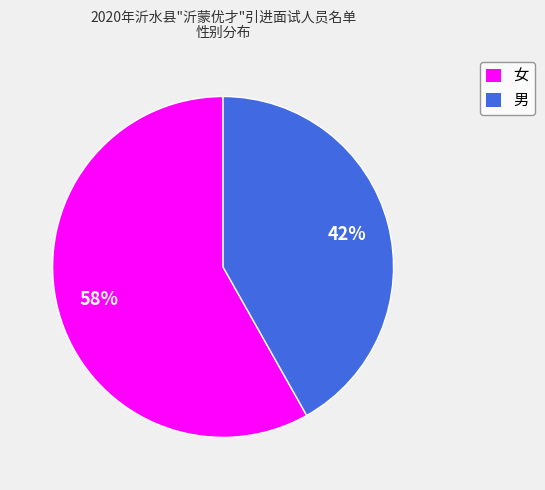

Count the number of slices in the pie.

2